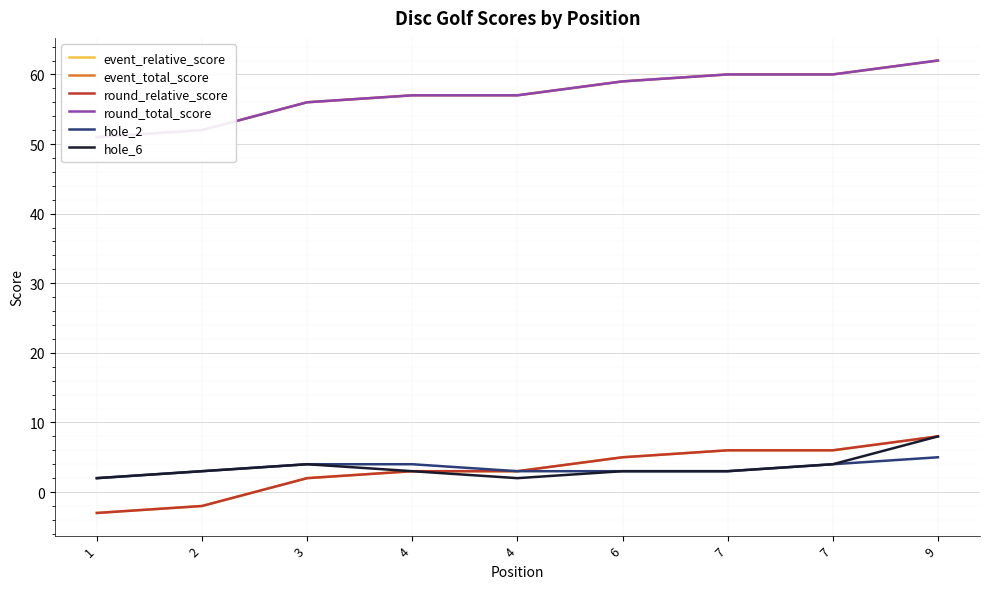

At which category does hole_6 reach its first local peak?

3